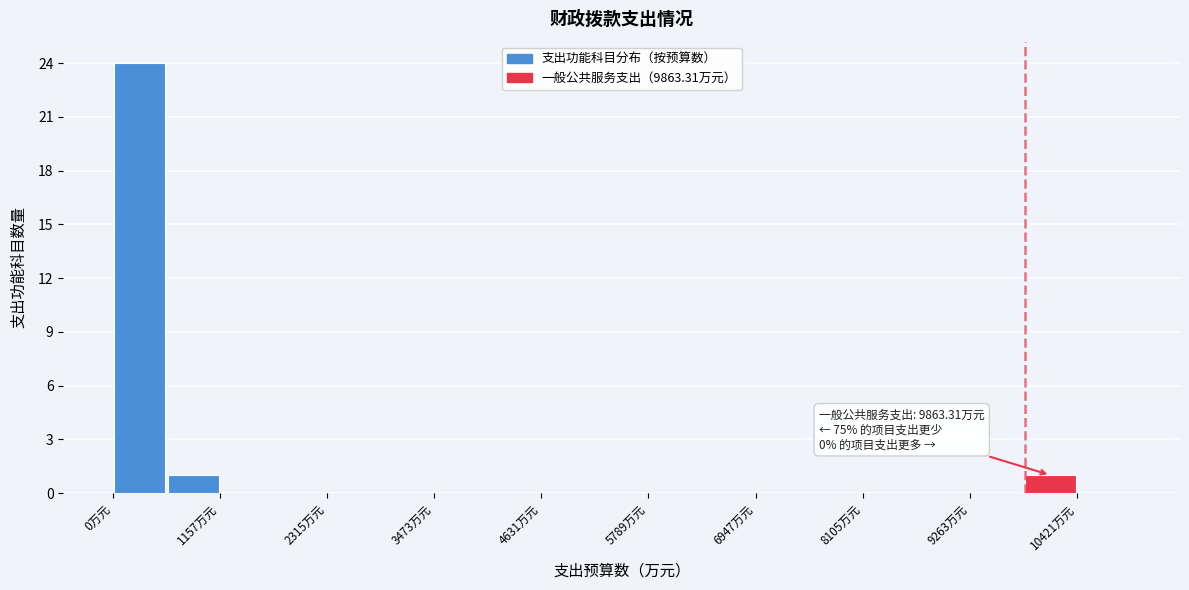

Around what value on the x-axis is the tallest bar? Give the approximate position of its centre, as read against the axis.

200